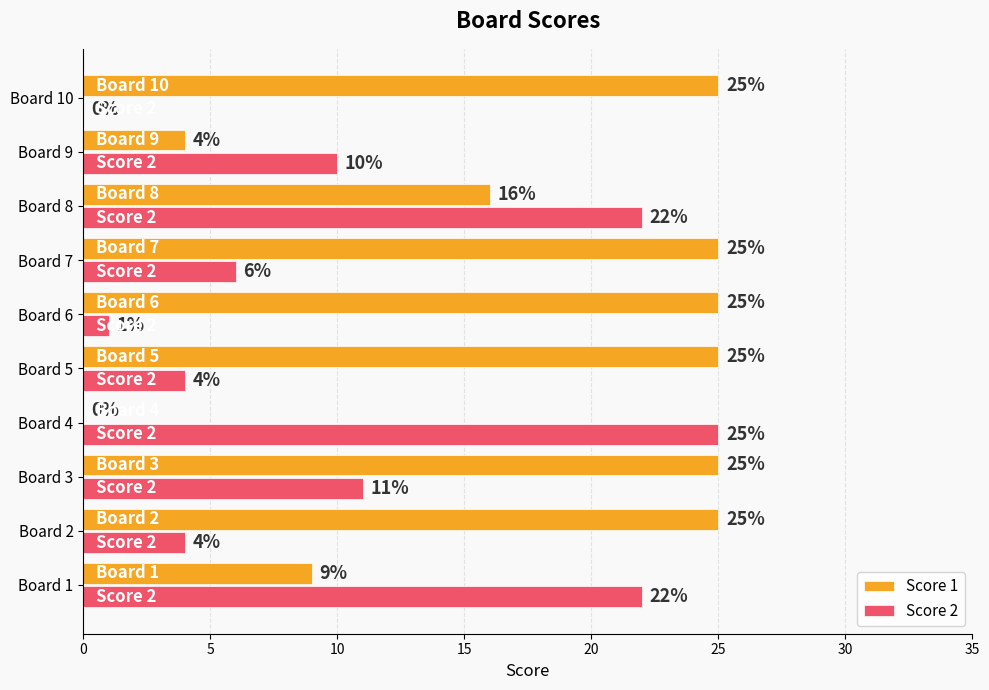

What is the maximum value shown in the chart?

25